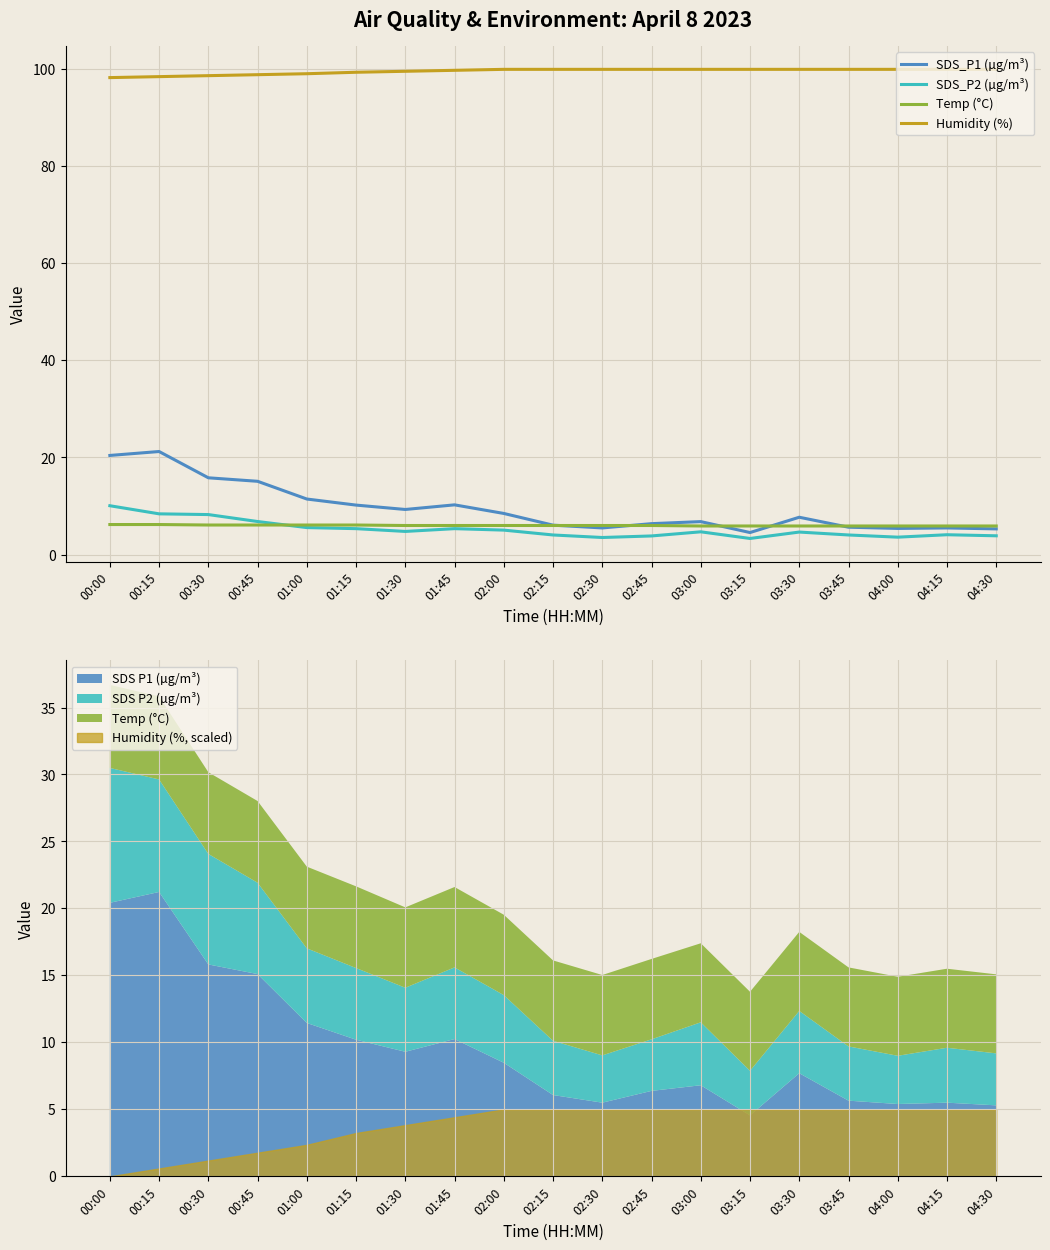

What is the spread (max minus min) of values at 02:15?

95.9